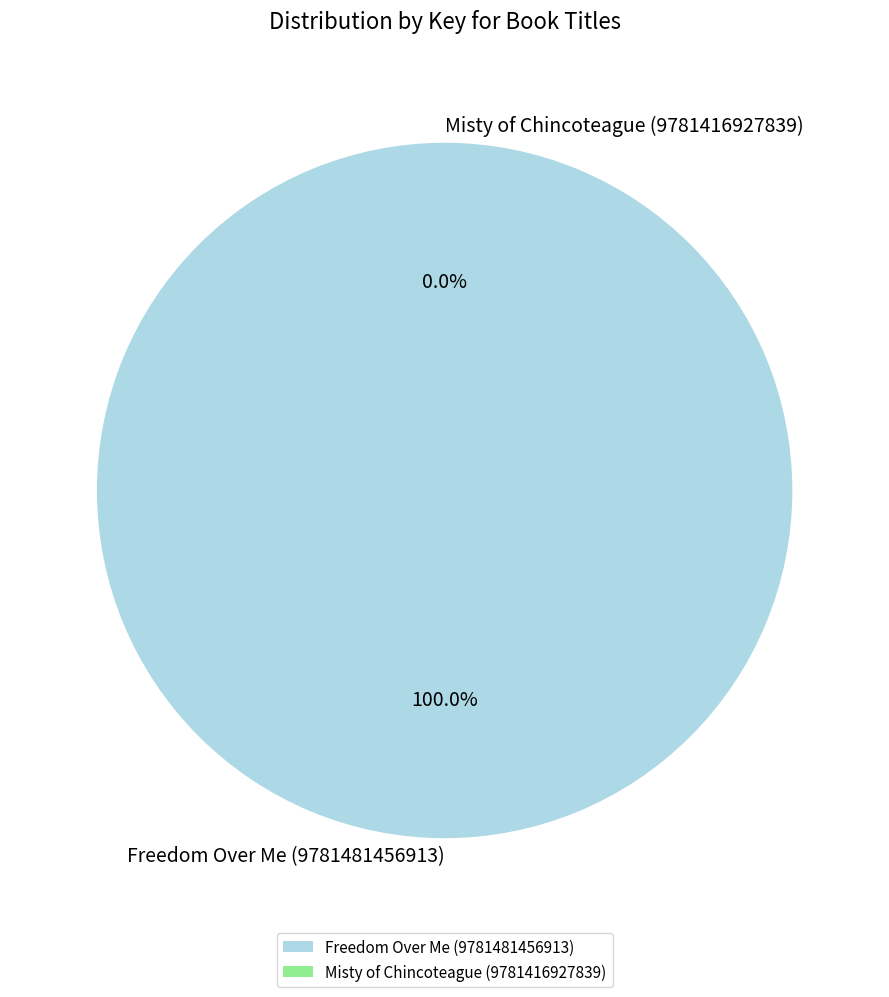

True or false: Freedom Over Me (9781481456913) accounts for 100% of the total.

True